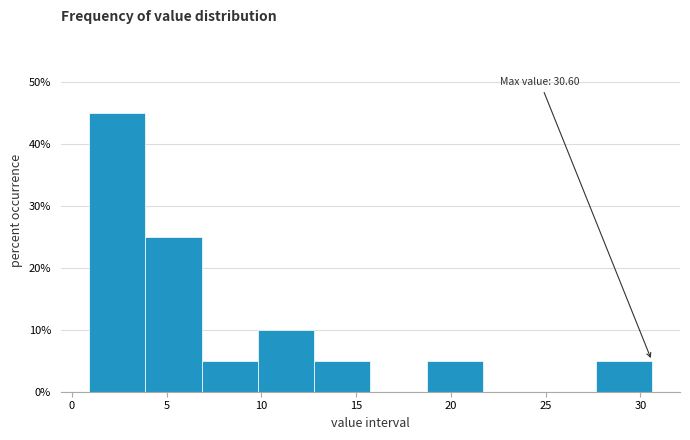

Which range on the x-axis has the tallest bar?

1.0 to 4.0